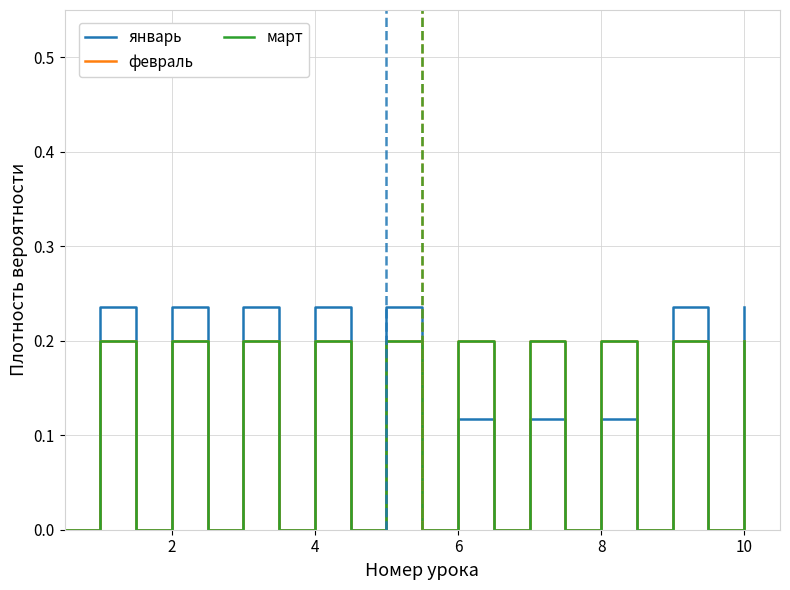

Does the chart display data point markers on the line(s)?

No